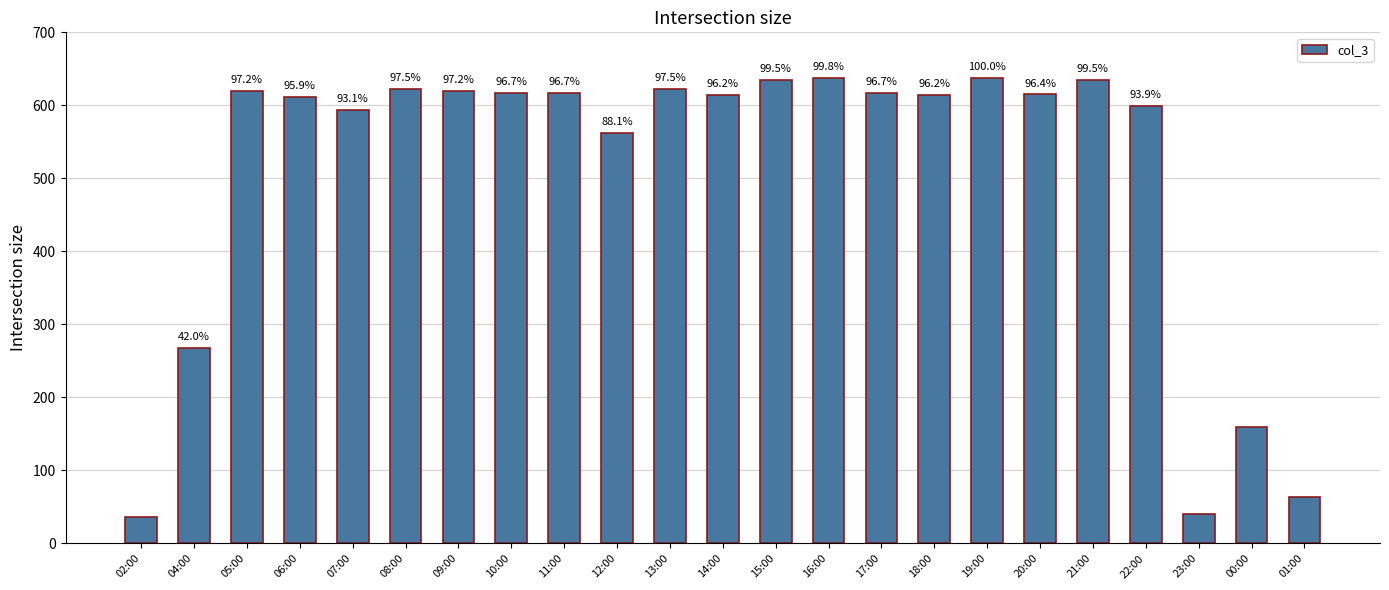

How many bars are there in total?

23